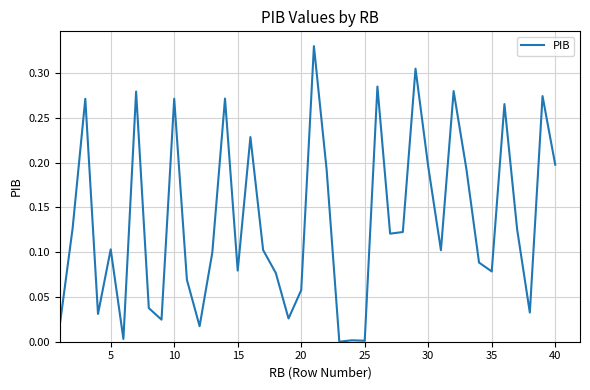

Reading right to left, list all the values displayed in this chart.

0.2	0.3	0.0	0.1	0.3	0.1	0.1	0.2	0.3	0.1	0.2	0.3	0.1	0.1	0.3	0.0	0.0	0.0	0.2	0.3	0.1	0.0	0.1	0.1	0.2	0.1	0.3	0.1	0.0	0.1	0.3	0.0	0.0	0.3	0.0	0.1	0.0	0.3	0.1	0.0